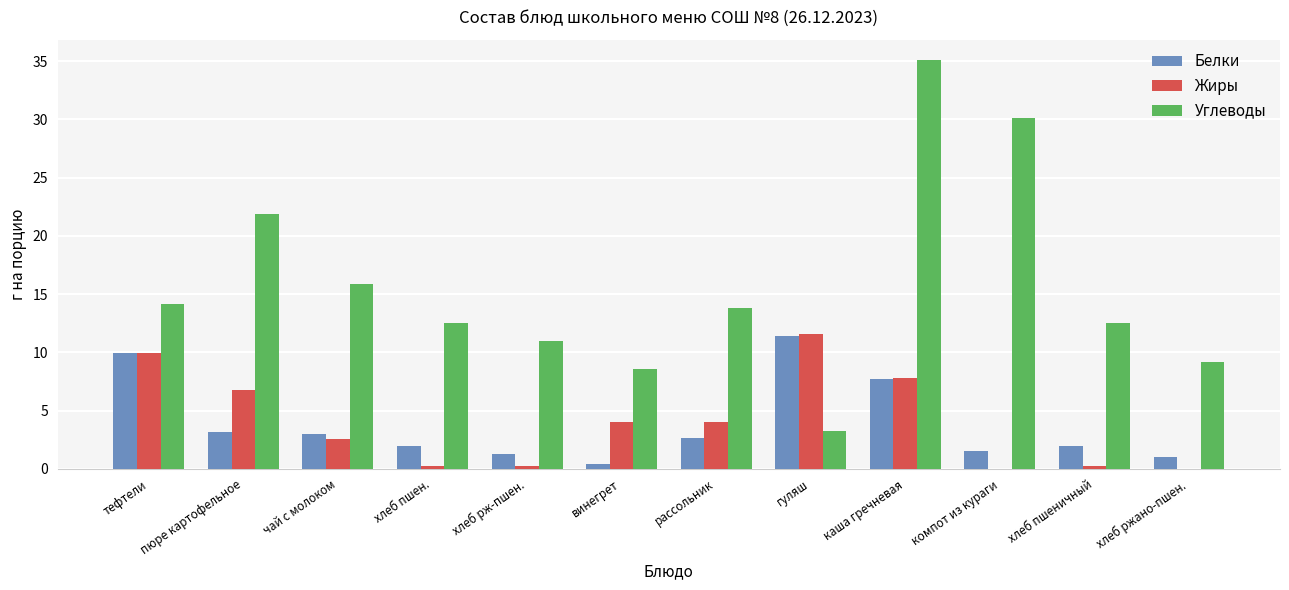

Are the bars grouped side by side (vs. stacked)?

Yes